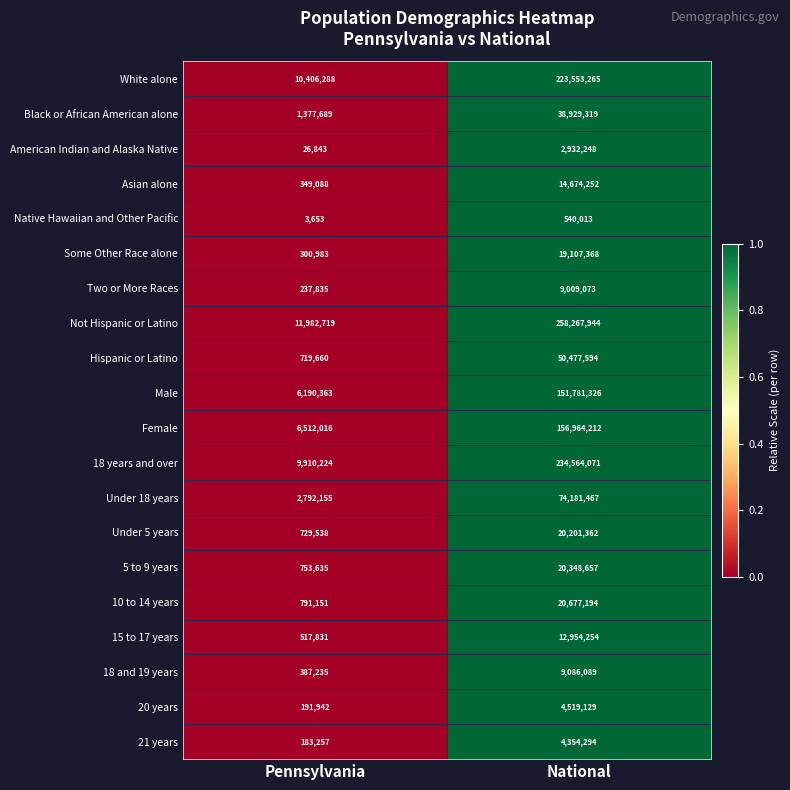

What value does the 18 years and over series have at National?

234564071